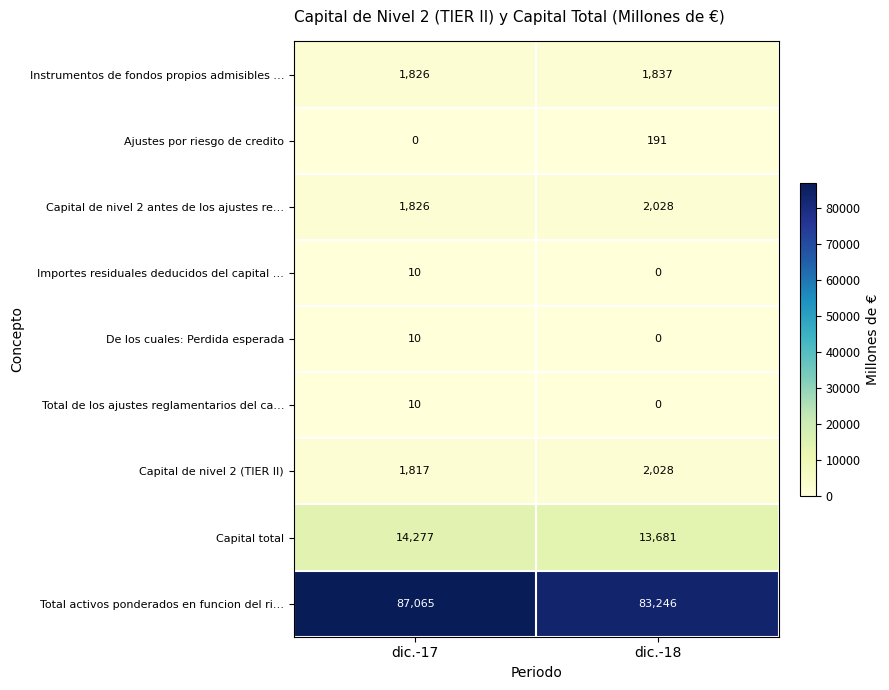

Reading left to right, extract all data points from this chart.

Instrumentos de fondos propios admisibles …: 1826	1837
Ajustes por riesgo de credito: 0	191
Capital de nivel 2 antes de los ajustes re…: 1826	2028
Importes residuales deducidos del capital …: 10	0
De los cuales: Perdida esperada: 10	0
Total de los ajustes reglamentarios del ca…: 10	0
Capital de nivel 2 (TIER II): 1817	2028
Capital total: 14277	13681
Total activos ponderados en funcion del ri…: 87065	83246